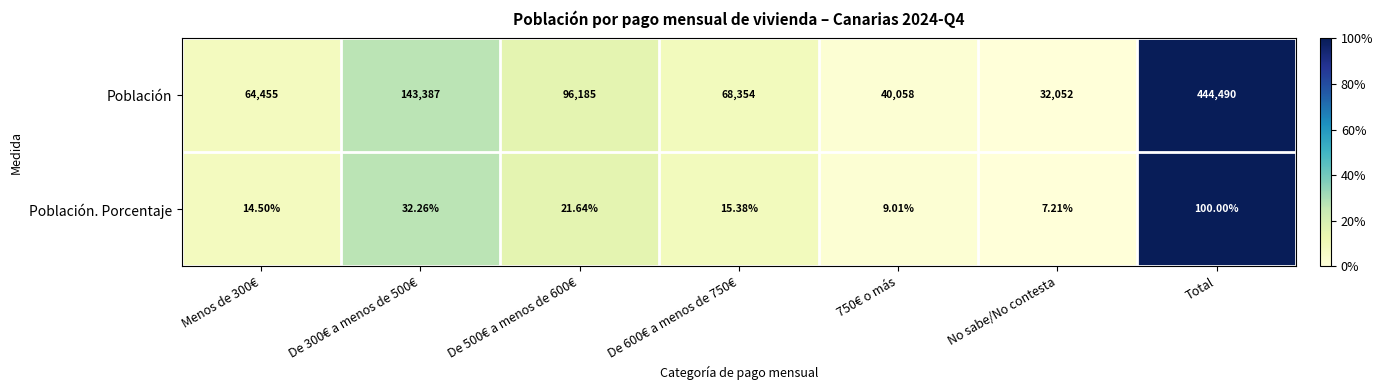

Rank the series by their average value, from highest to lowest.

Población, Población. Porcentaje